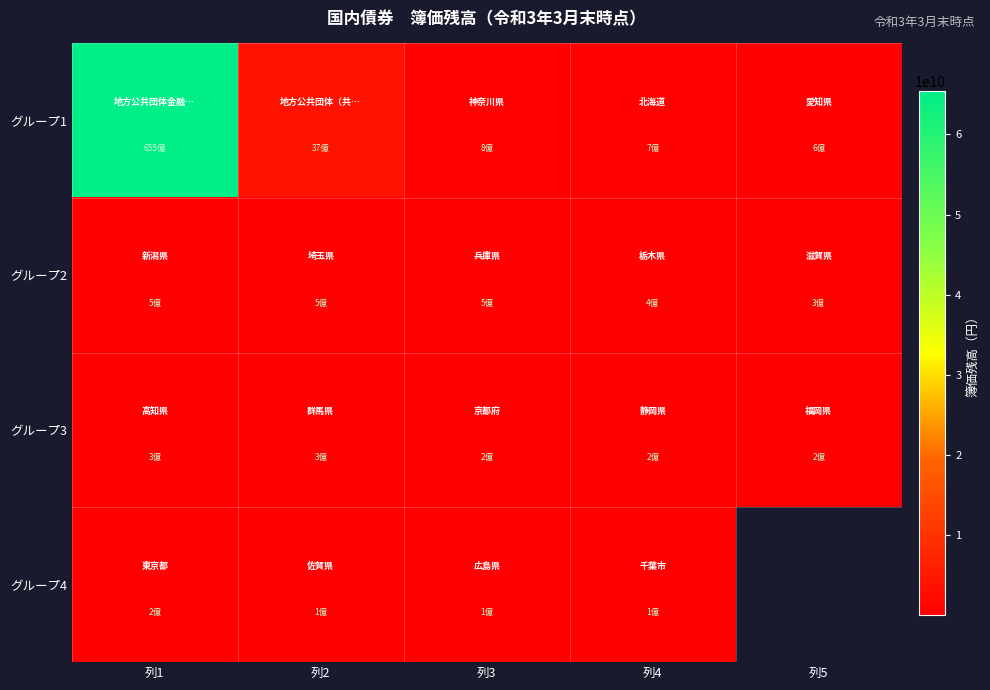

Rank the categories by グループ3 value from lowest to highest.

列5, 列4, 列3, 列2, 列1